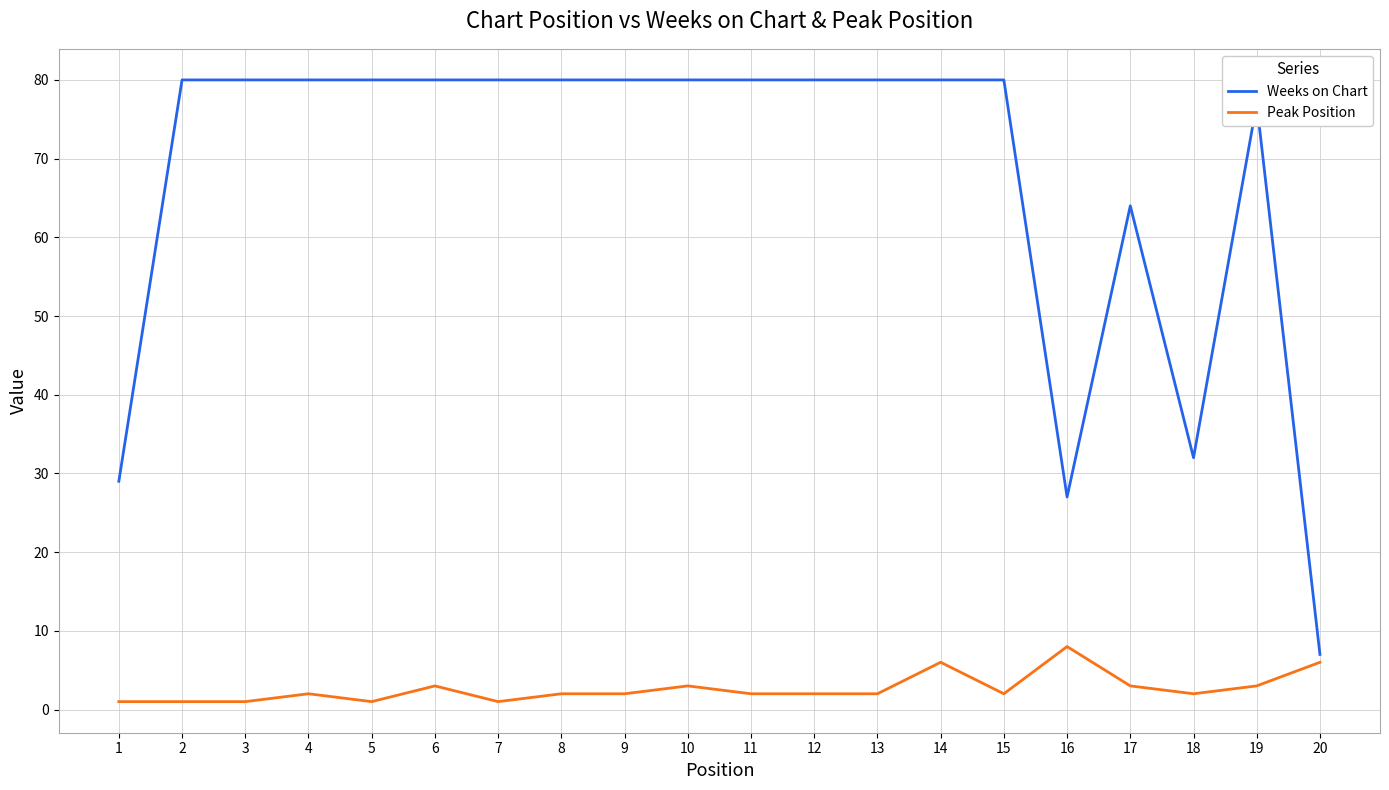

True or false: Peak Position and Weeks on Chart intersect in this chart.

False